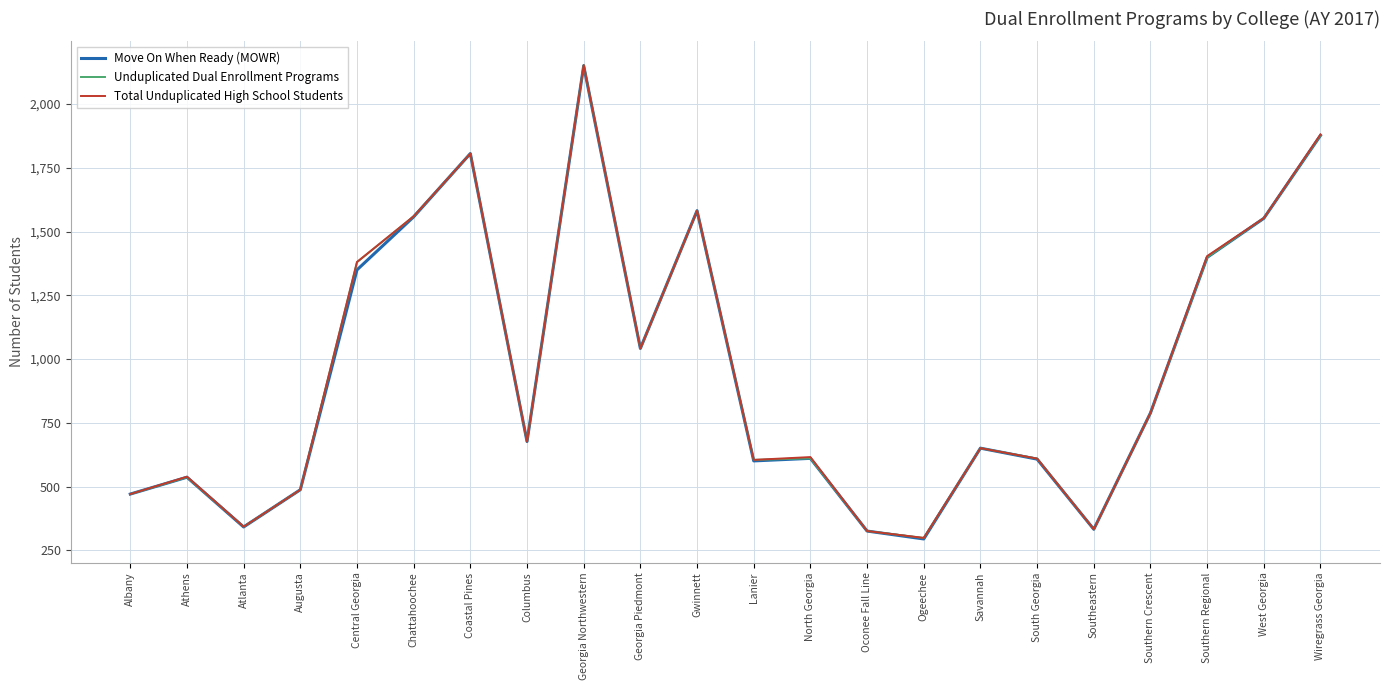

What is the difference between the second highest and second lowest values in the Unduplicated Dual Enrollment Programs series?

1552